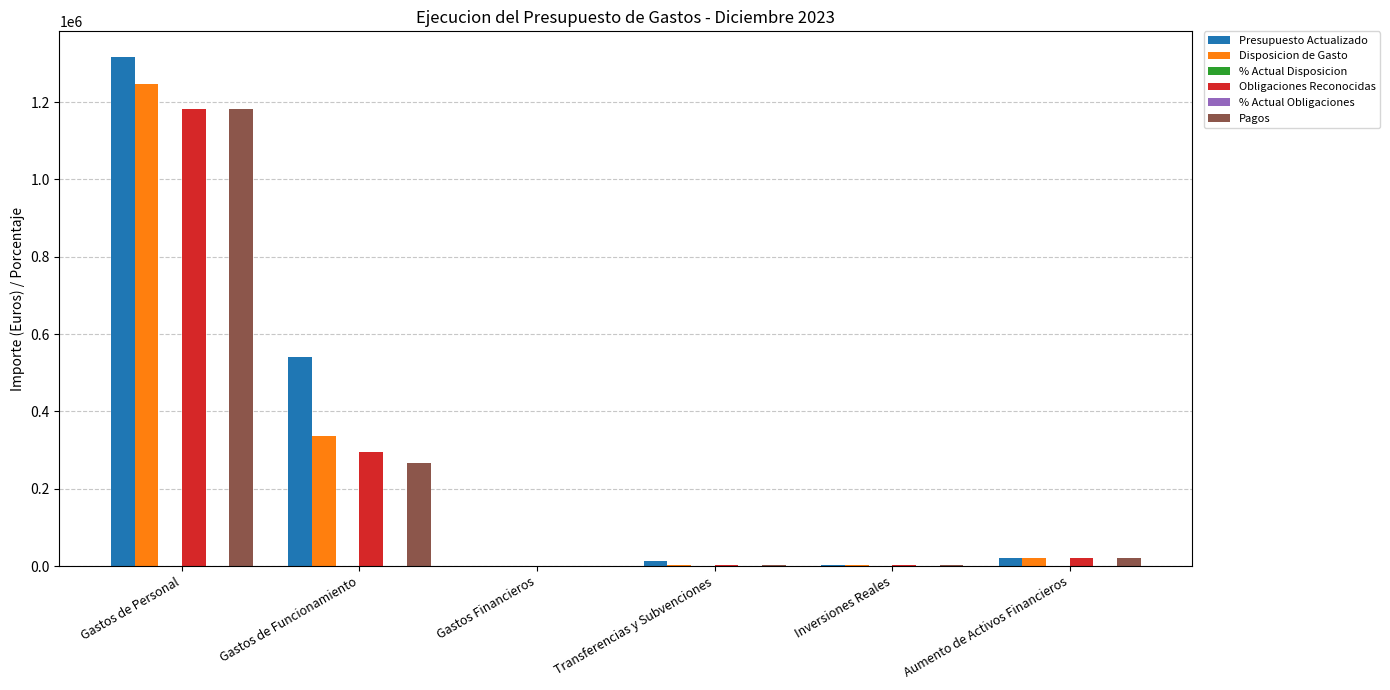

Between Gastos de Funcionamiento and Inversiones Reales, which series saw the biggest shift?

Presupuesto Actualizado